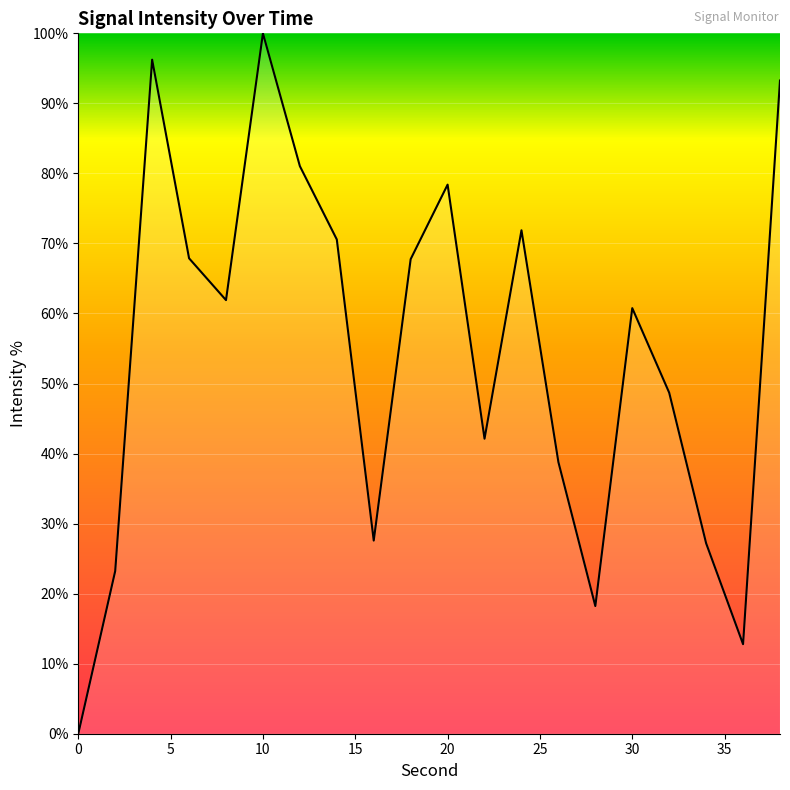

What is the difference between the maximum and minimum values?

100.0